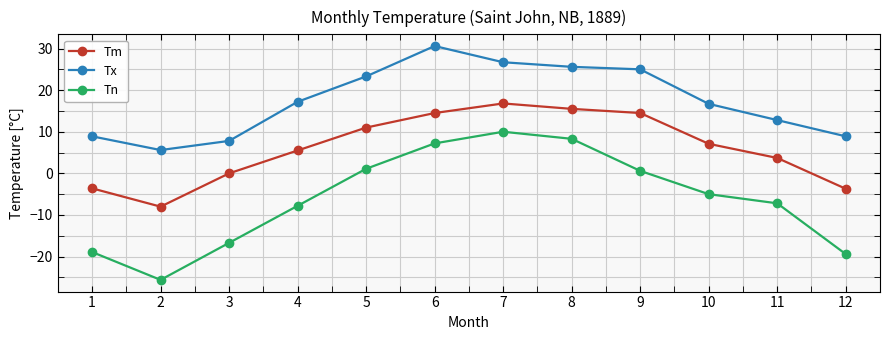

True or false: Tm has more than 1 interior local peaks.

False